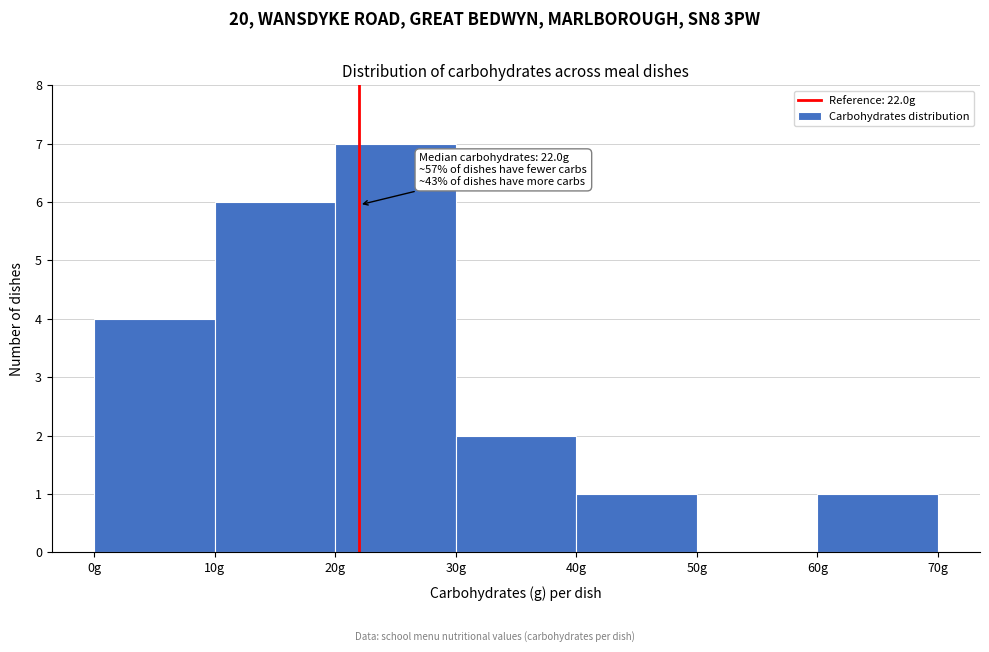

Which range on the x-axis has the tallest bar?

20 to 30